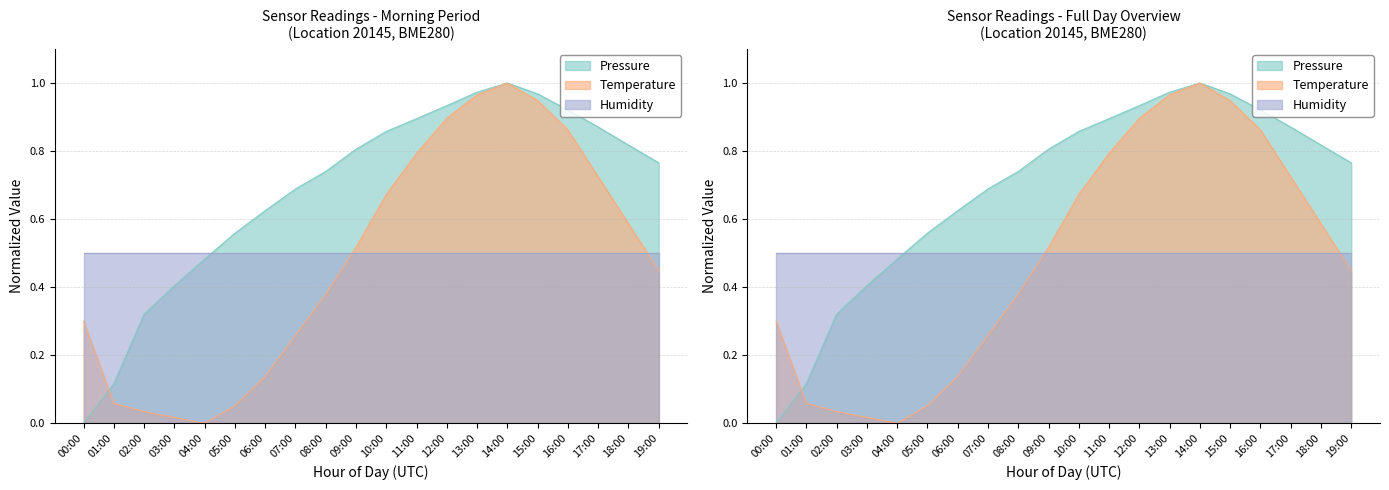

What is the label of the 14th point from the right?

06:00